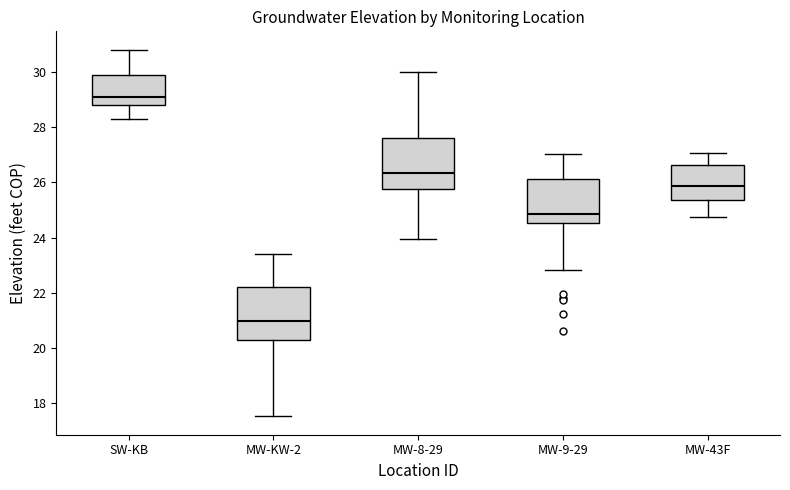

Reading left to right, transcribe this box plot: for each box, give where its median line is, the range the box spans, and where its two whiskers end, as read against the y-axis. The values are not printed on the chart, so give them approximately, as read against the axis.

SW-KB: median 29.0, box 28.8 to 29.8, whiskers 28.2 to 30.8
MW-KW-2: median 21.0, box 20.2 to 22.2, whiskers 17.6 to 23.4
MW-8-29: median 26.4, box 25.8 to 27.6, whiskers 24.0 to 30.0
MW-9-29: median 24.8, box 24.6 to 26.2, whiskers 22.8 to 27.0
MW-43F: median 25.8, box 25.4 to 26.6, whiskers 24.8 to 27.0